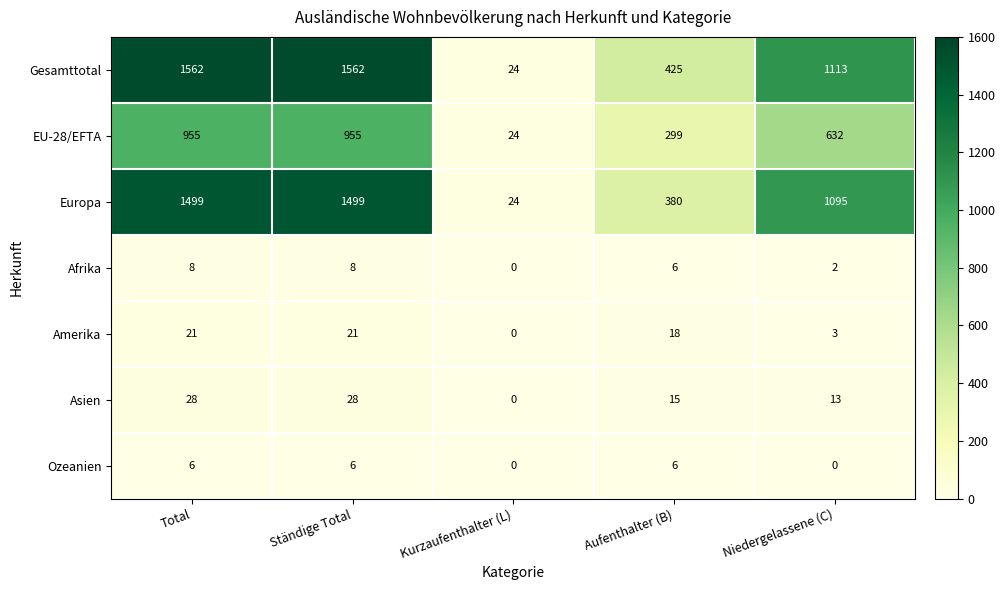

Rank the series at Niedergelassene (C) from highest to lowest value.

Gesamttotal, Europa, EU-28/EFTA, Asien, Amerika, Afrika, Ozeanien